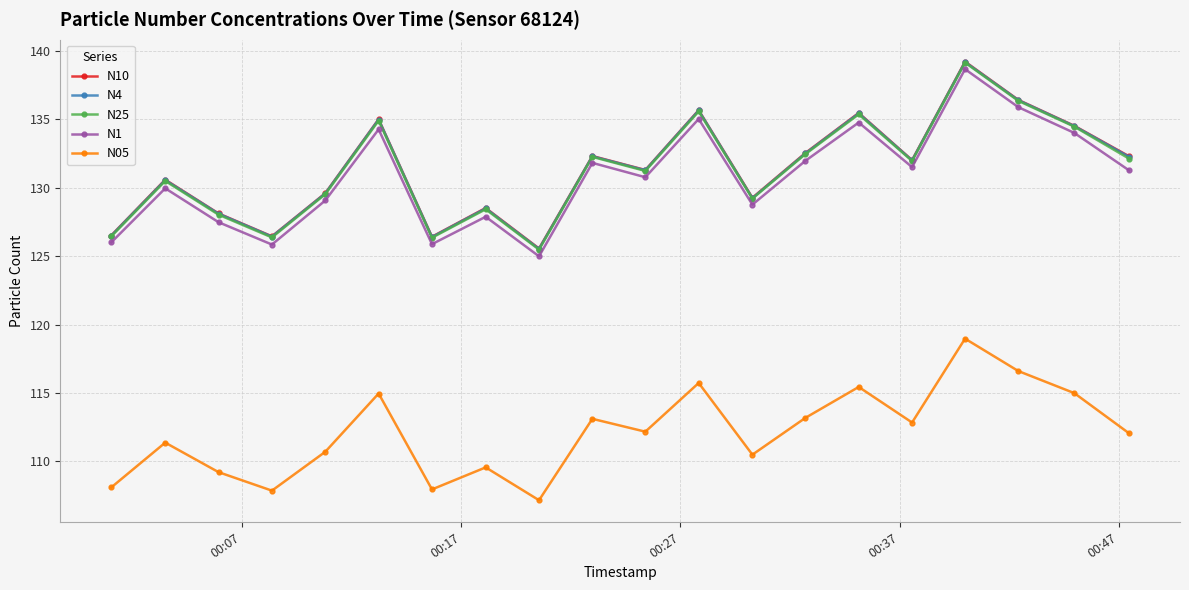

What is the average value of the N05 series?

112.1